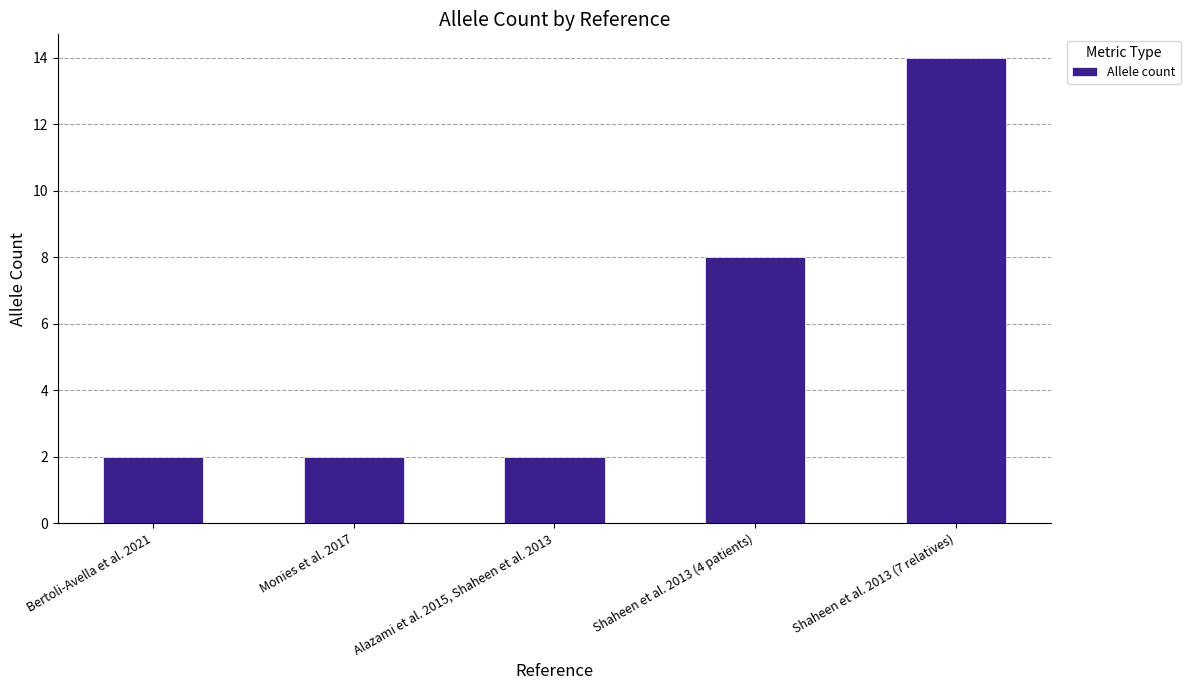

What is the sum of all values?

28